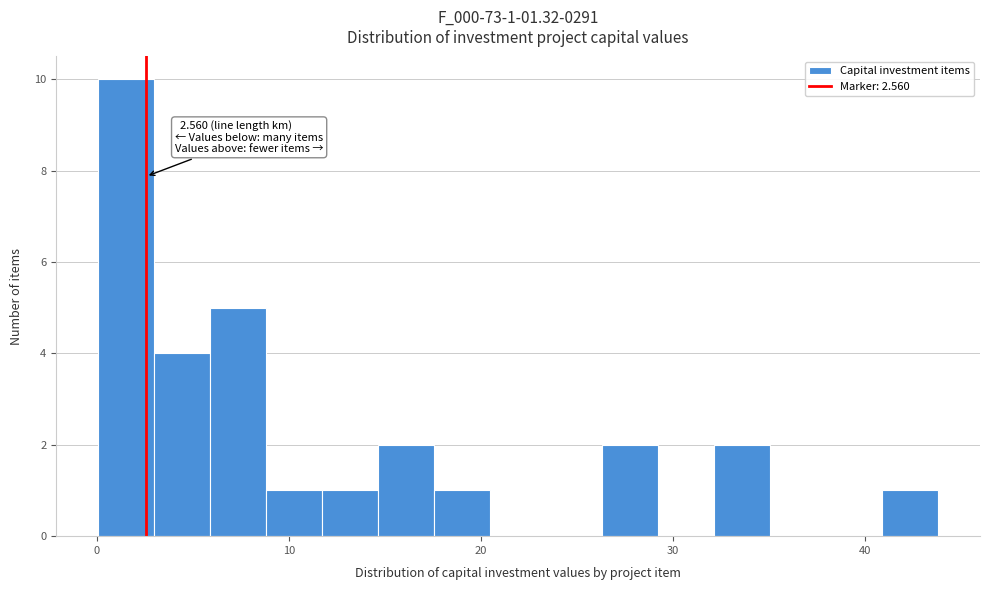

Around what value on the x-axis is the tallest bar? Give the approximate position of its centre, as read against the axis.

2